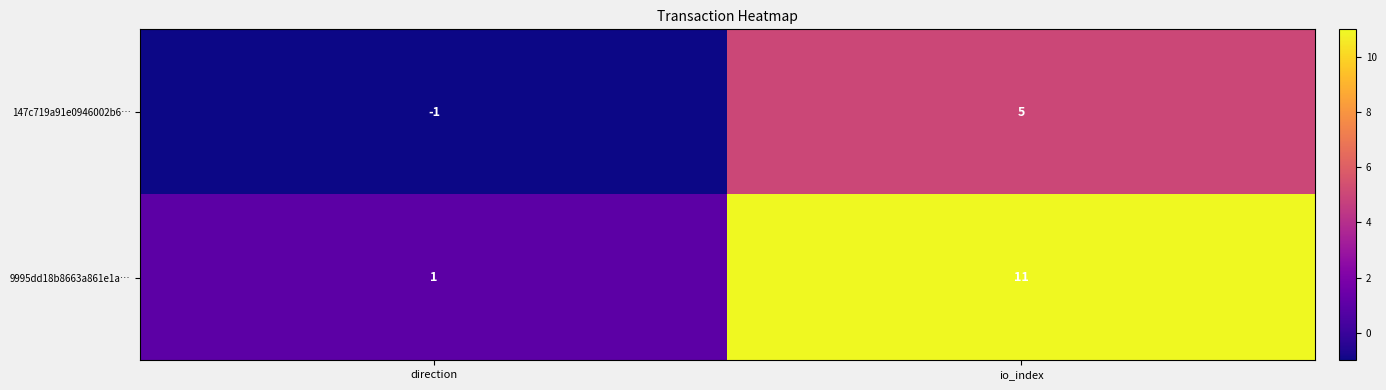

Reading left to right, extract all data points from this chart.

147c719a91e0946002b6…: -1	5
9995dd18b8663a861e1a…: 1	11